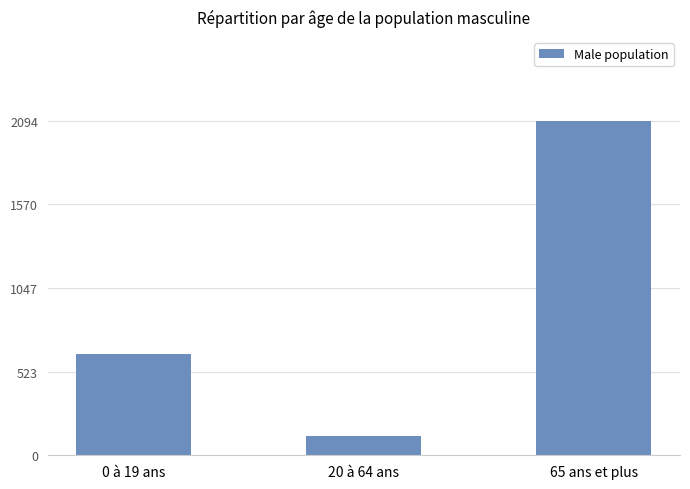

What is the sum of all values?

2849